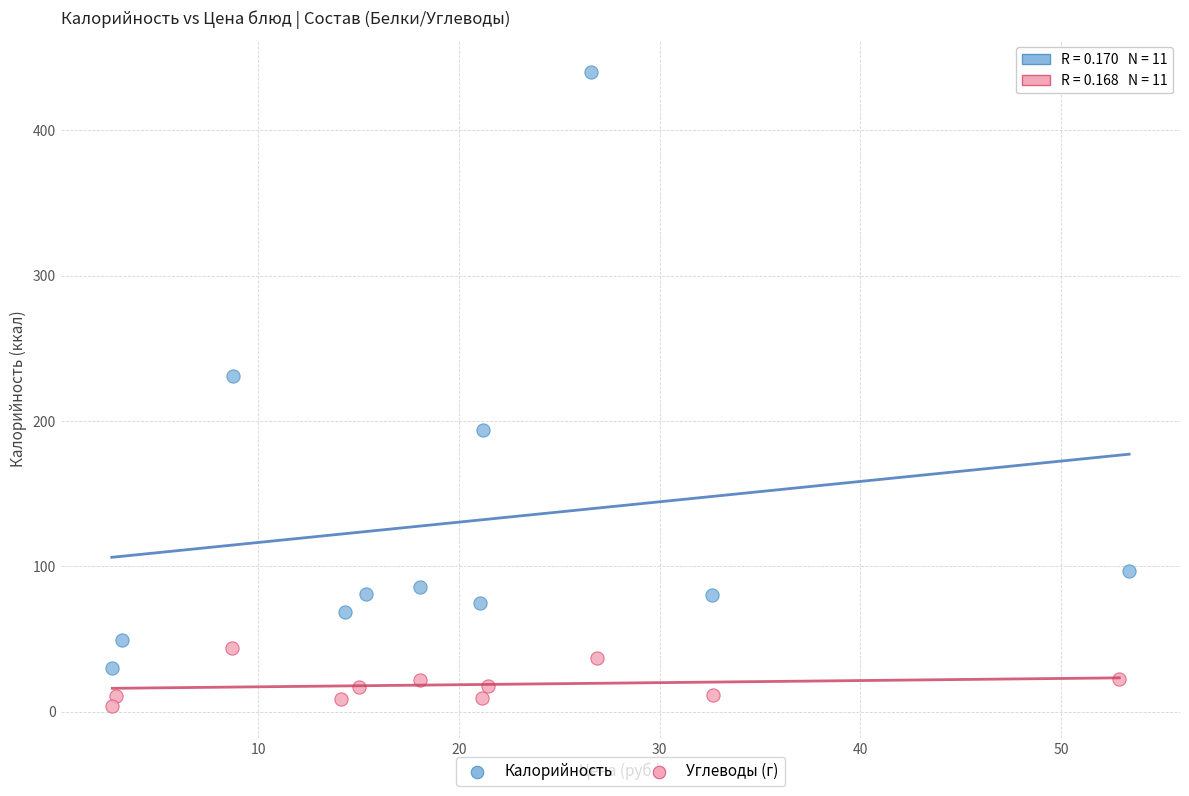

Which series has the widest spread of Y values?

Калорийность